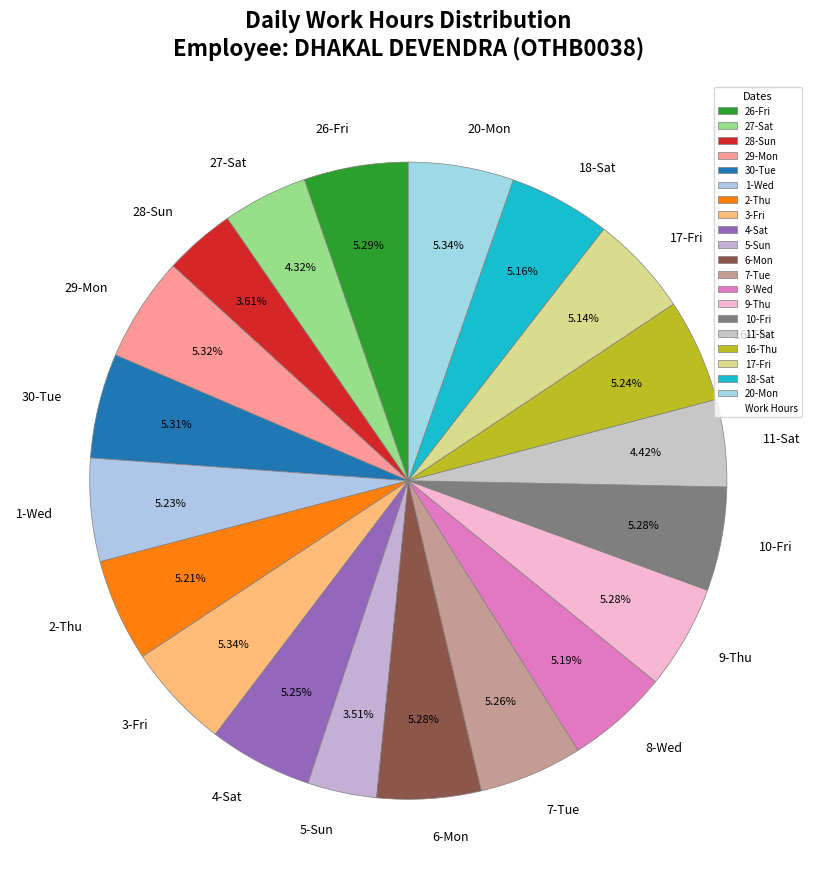

Is the sum of 1-Wed and 26-Fri greater than half?

No